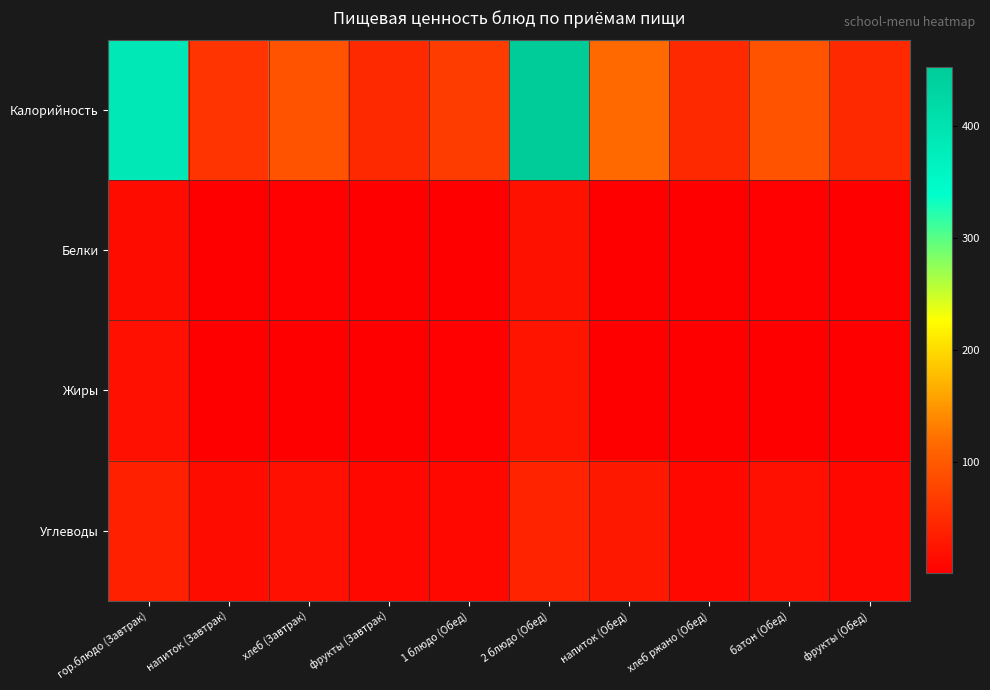

What is the difference between the highest and lowest values at напиток (Завтрак)?

60.0